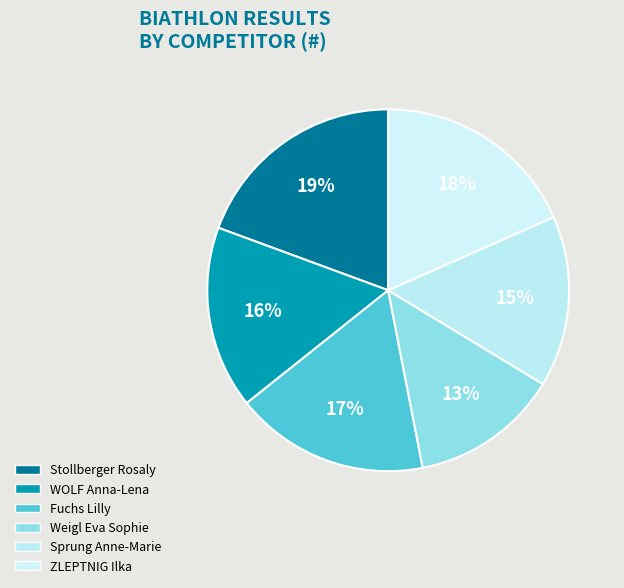

Which category has the biggest portion of the pie?

Stollberger Rosaly